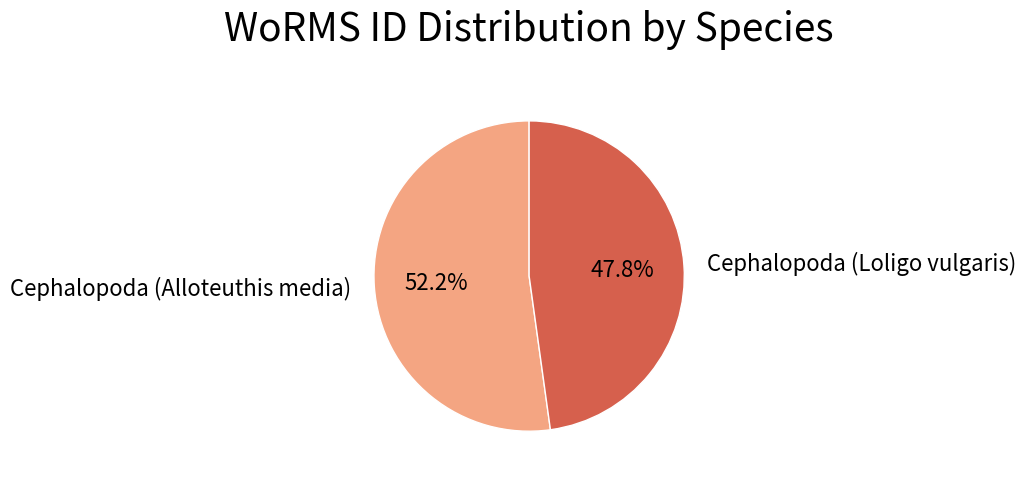

Which category has the biggest portion of the pie?

Cephalopoda (Alloteuthis media)